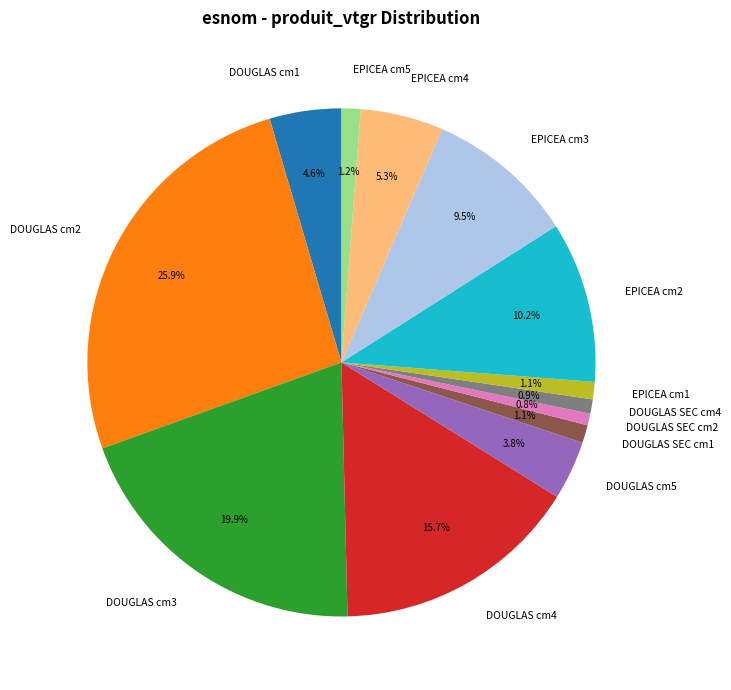

Which has a higher value, DOUGLAS SEC cm1 or DOUGLAS cm5?

DOUGLAS cm5